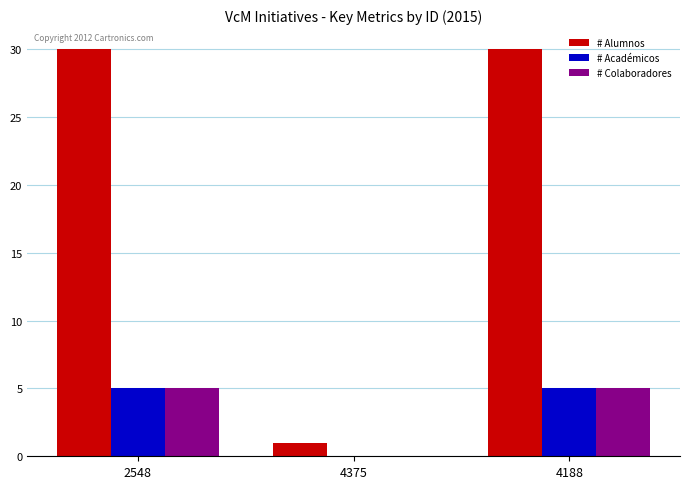

What is the sum of the # Colaboradores values at 2548 and 4375?

5